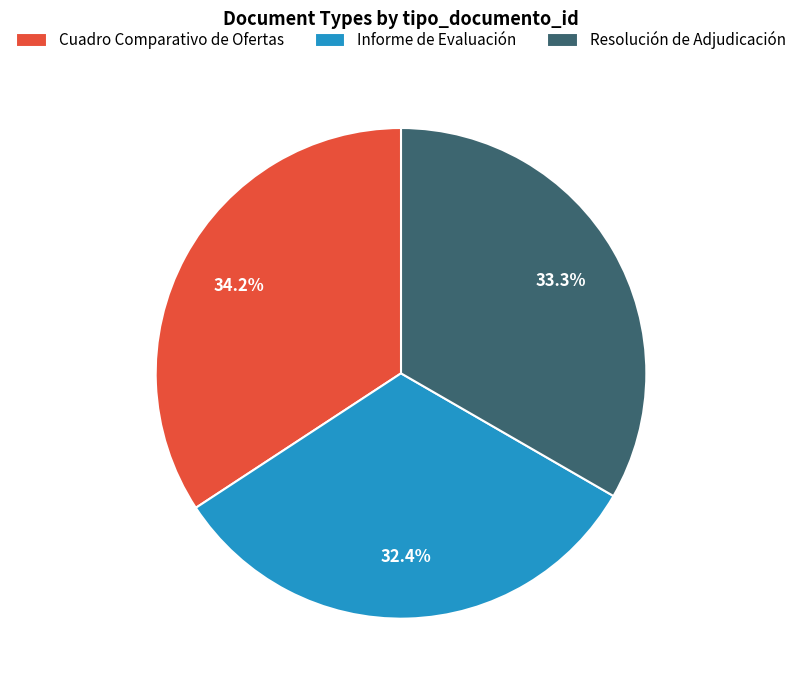

Between Cuadro Comparativo de Ofertas and Informe de Evaluación, which is larger?

Cuadro Comparativo de Ofertas